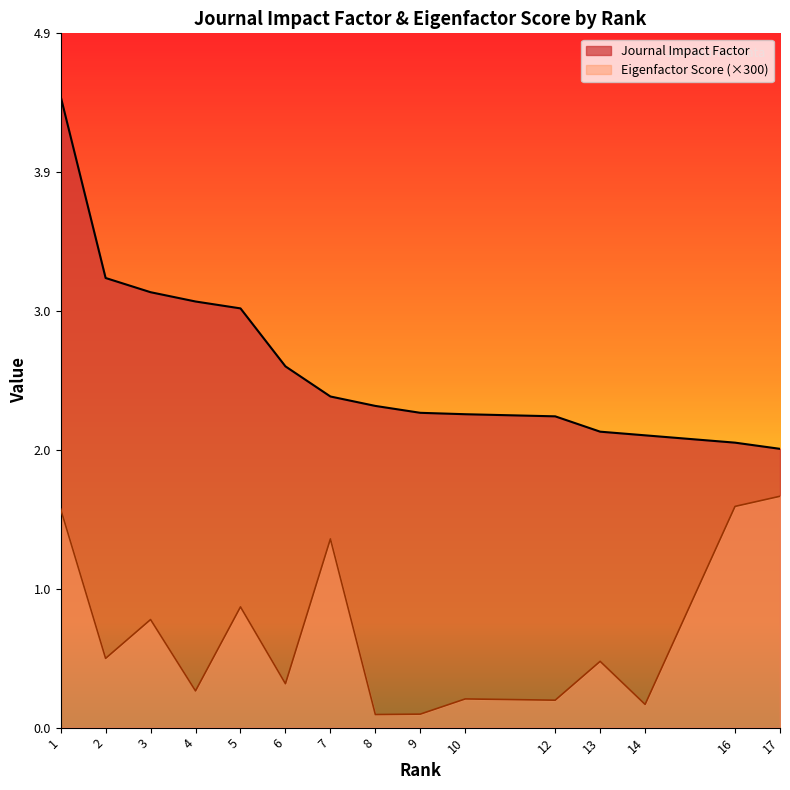

At which category is the sum across all series the highest?

1